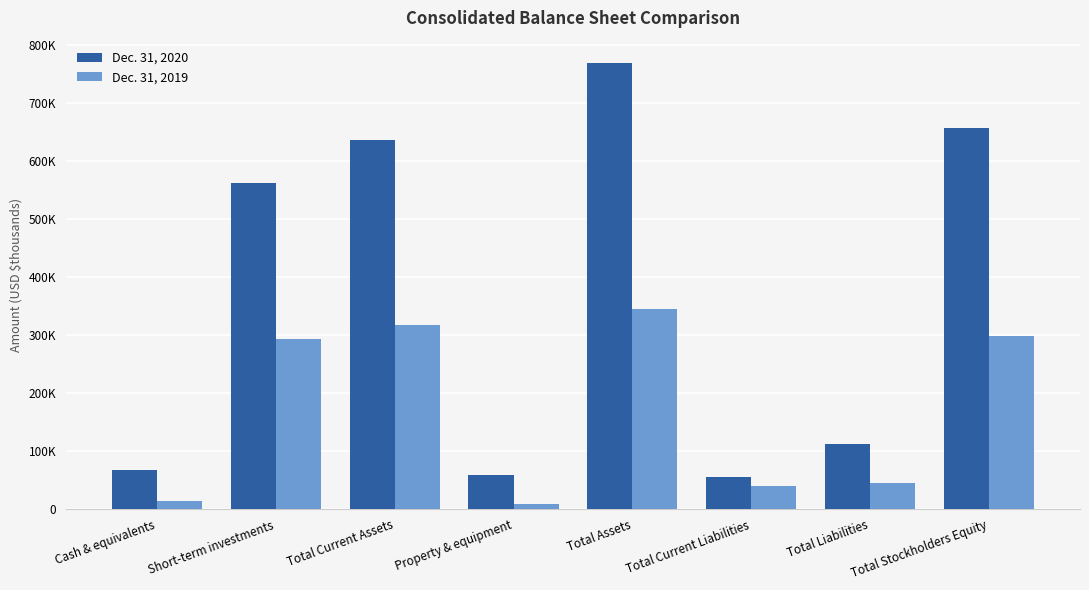

Which series has the largest range (max minus min)?

Dec. 31, 2020